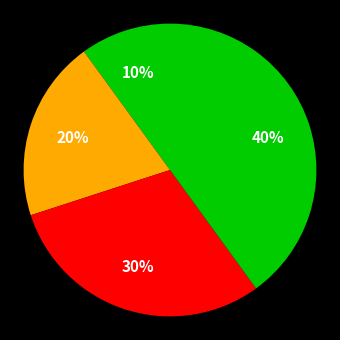

How many segments does this pie chart have?

4